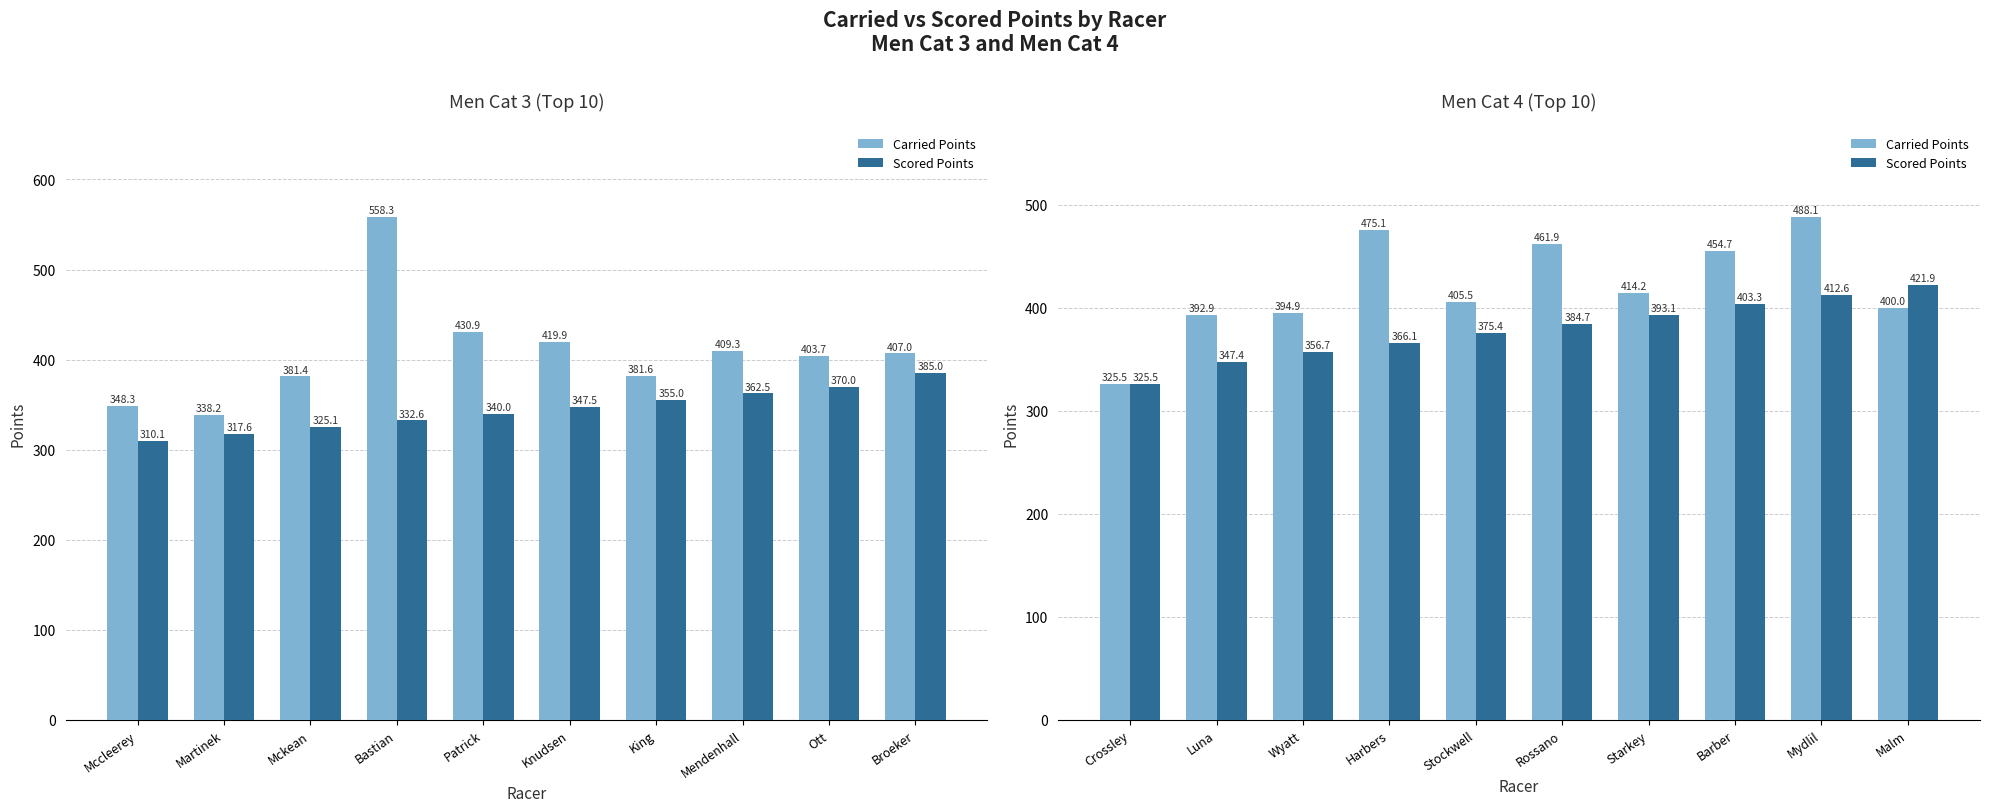

How many groups of bars are there?

10